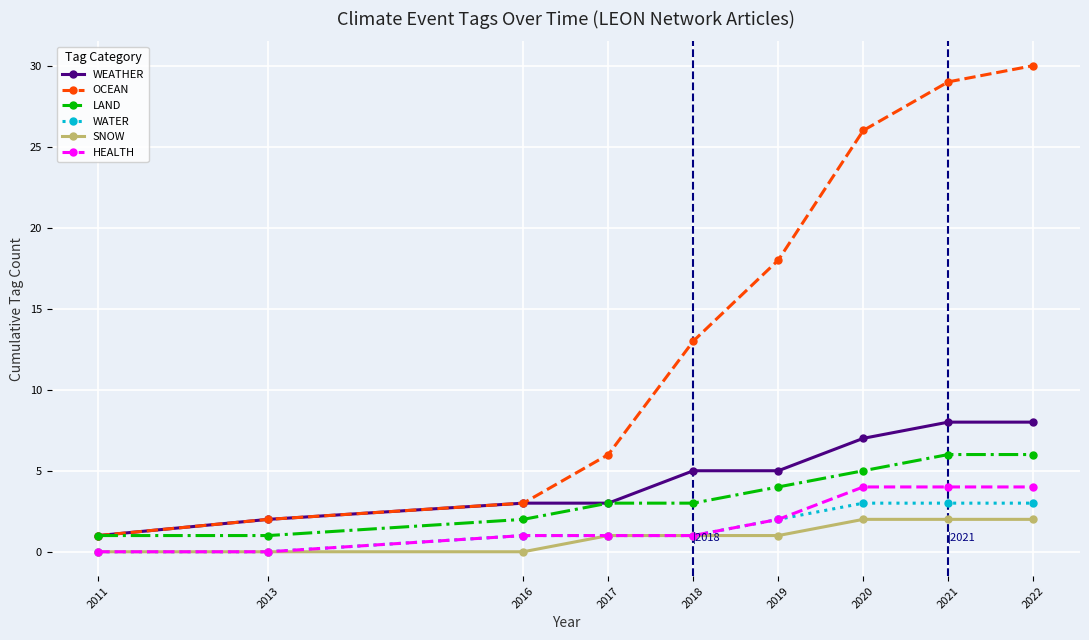

Reading left to right, what are all the values shown in this chart?

WEATHER: 1	2	3	3	5	5	7	8	8
OCEAN: 1	2	3	6	13	18	26	29	30
LAND: 1	1	2	3	3	4	5	6	6
WATER: 0	0	1	1	1	2	3	3	3
SNOW: 0	0	0	1	1	1	2	2	2
HEALTH: 0	0	1	1	1	2	4	4	4